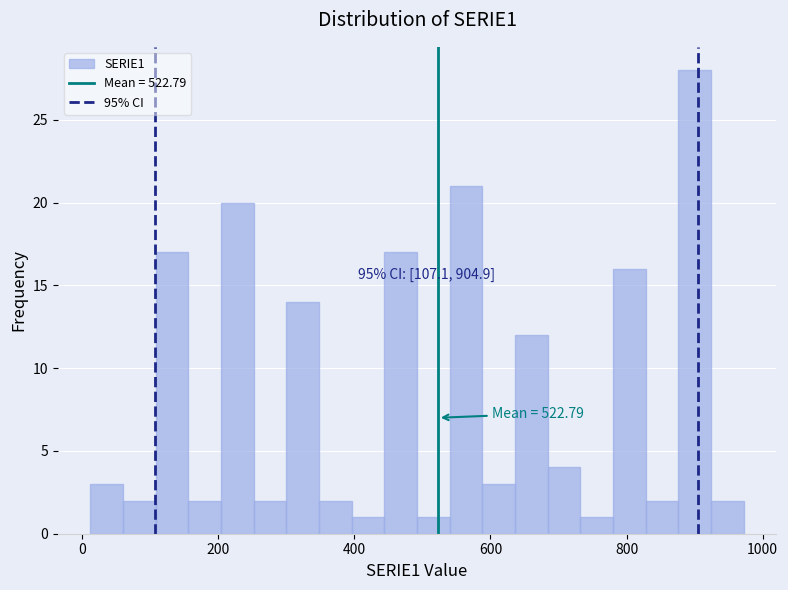

Read against the x-axis, roughly where is the centre of the tallest bar?

900